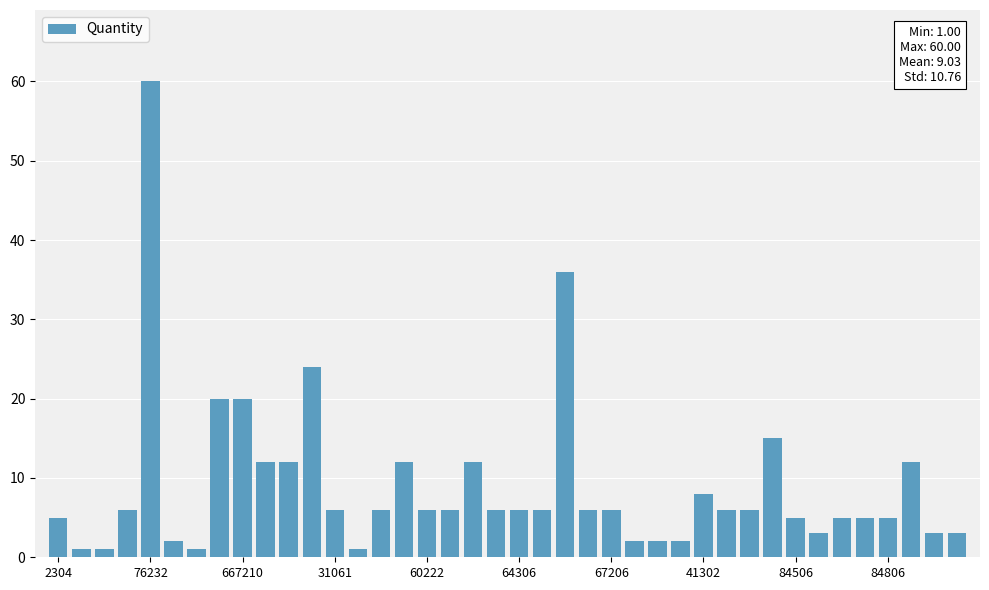

What is the value of the 32nd bar from the left?

15